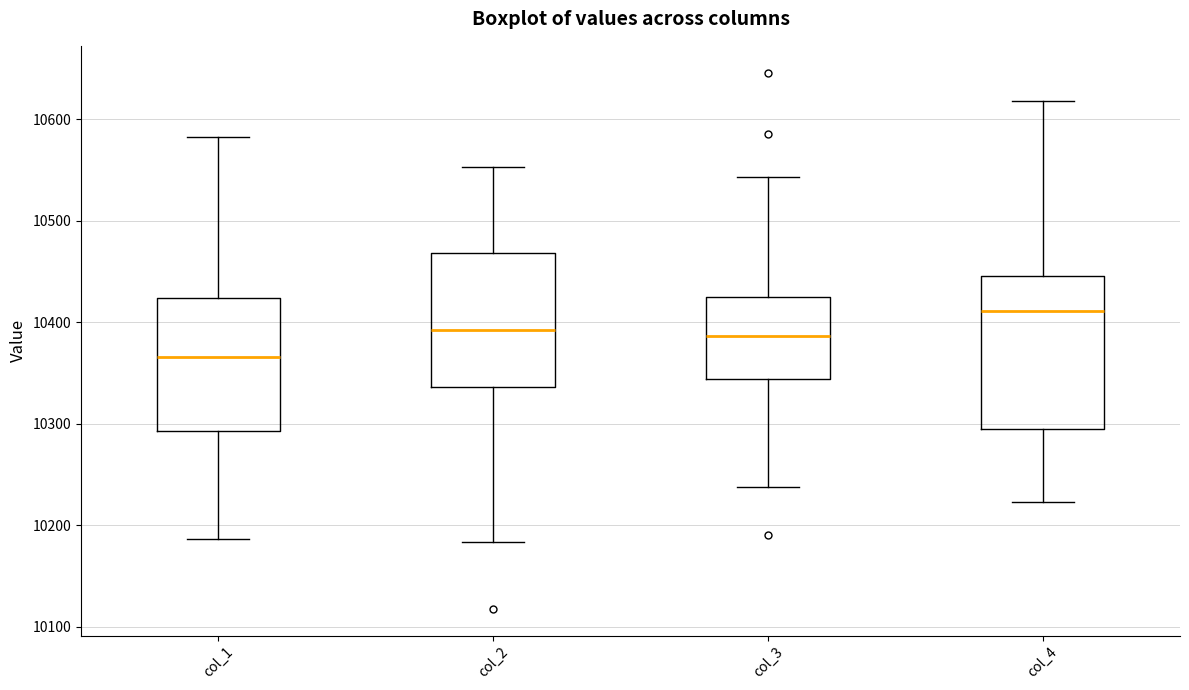

Which box's median line is the lowest?

col_1